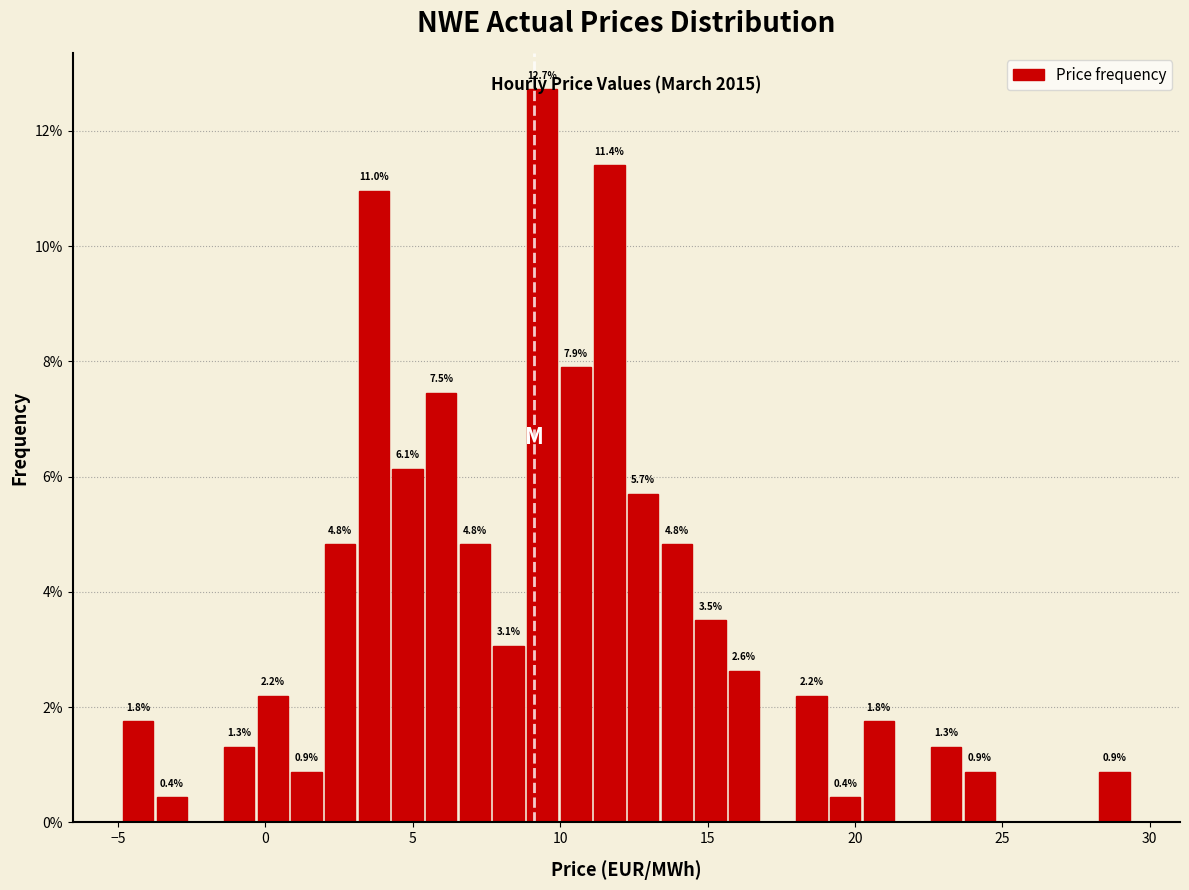

Around what value on the x-axis is the tallest bar? Give the approximate position of its centre, as read against the axis.

9.5